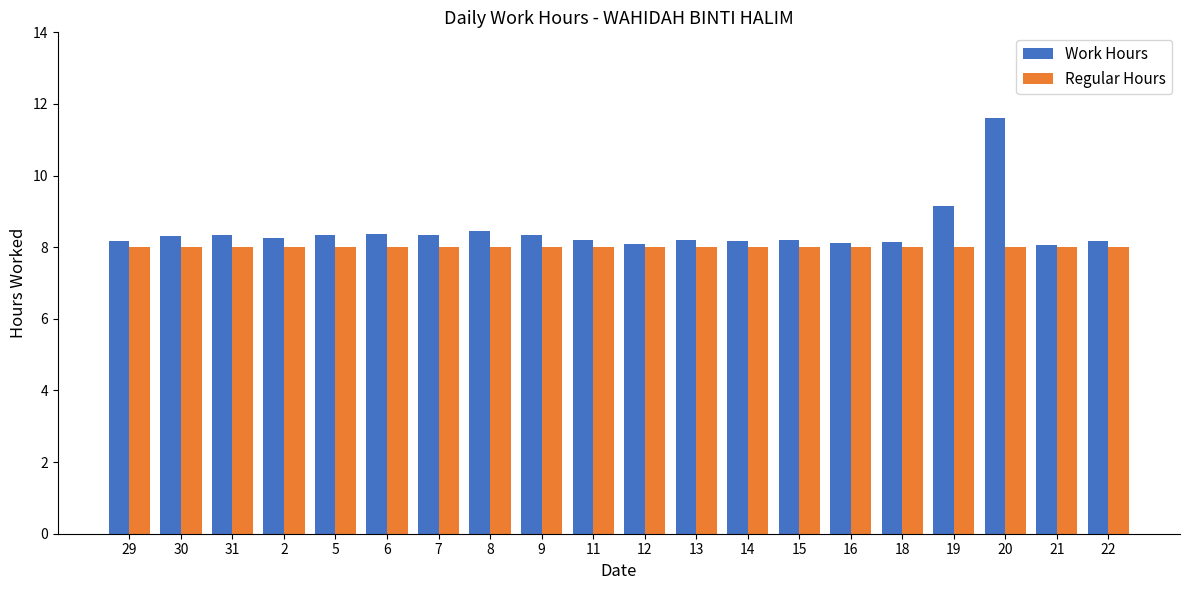

How many bars are there in each group?

2